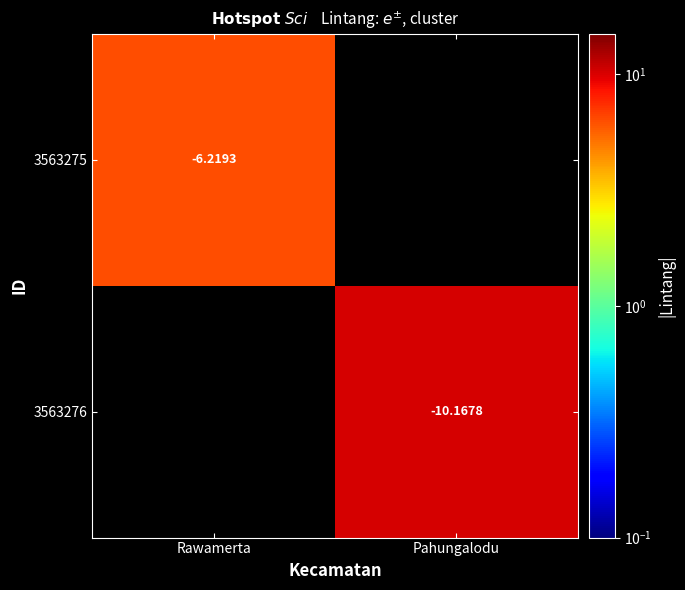

Between Rawamerta and Pahungalodu, which is larger?

Pahungalodu